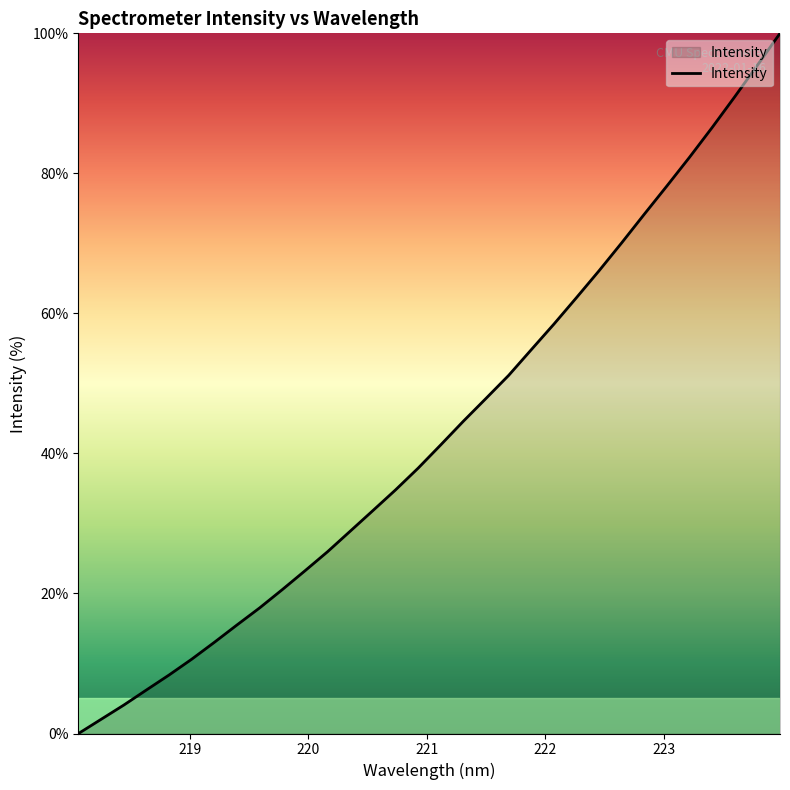

What is the difference between the maximum and minimum values?

100.0